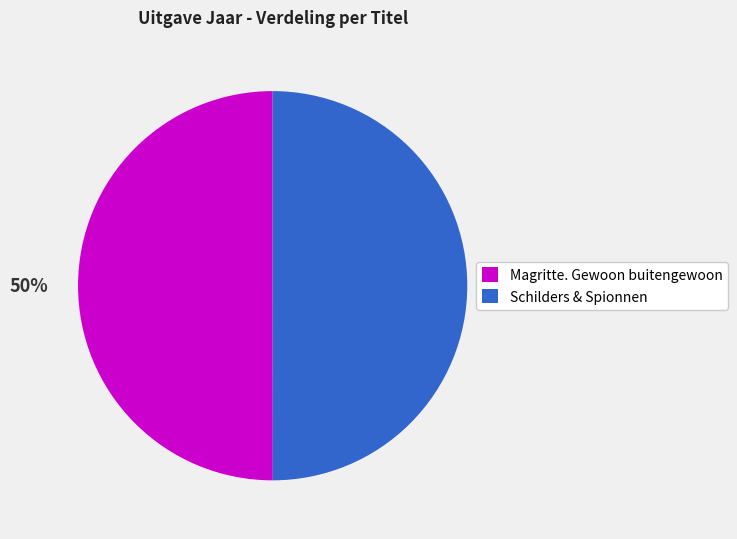

The Magritte. Gewoon buitengewoon slice represents 63% of the pie. True or false?

False